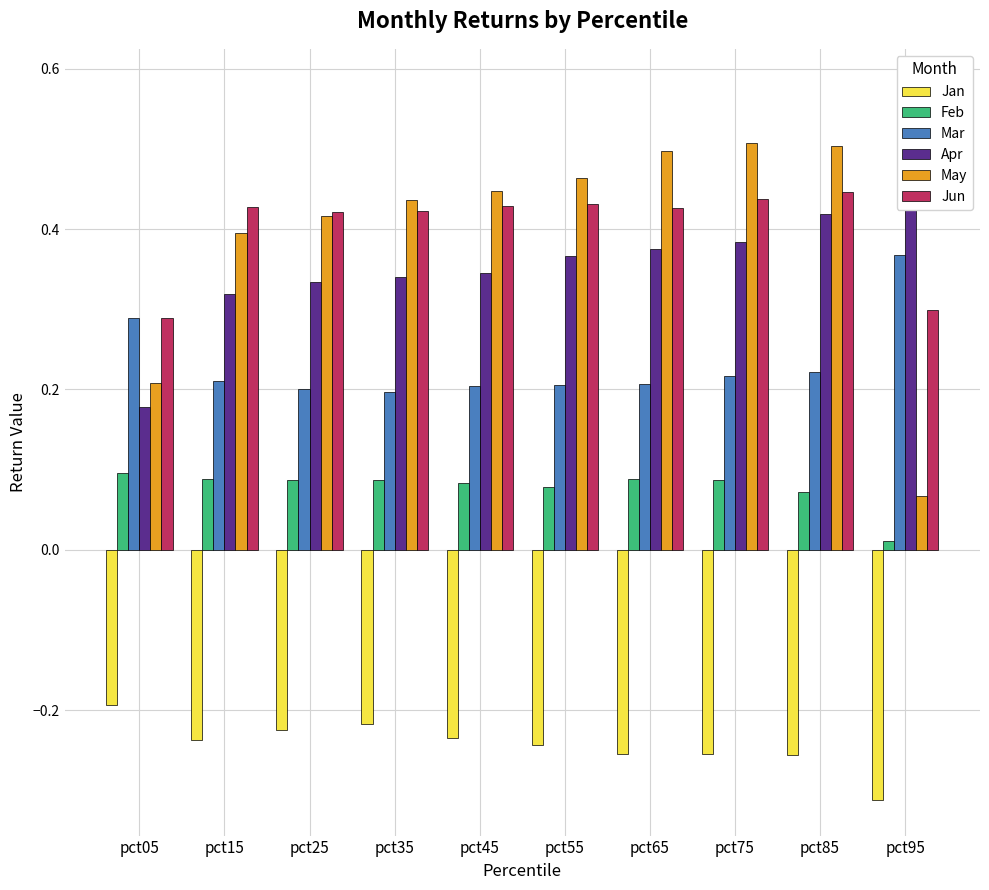

List the series in order of their peak value, lowest first.

Jan, Feb, Mar, Jun, May, Apr